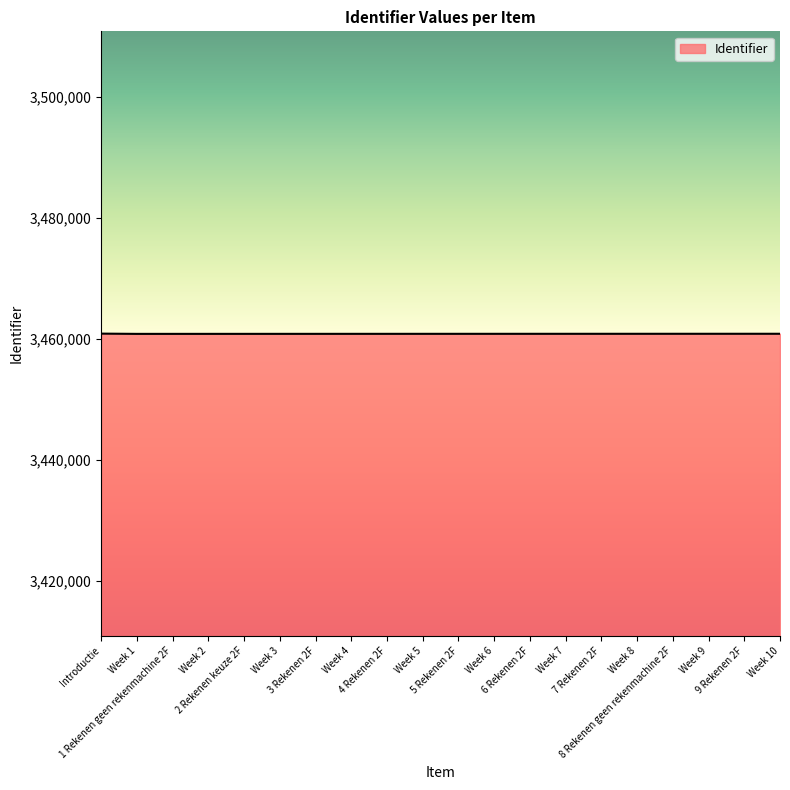

What is the minimum value shown in the chart?

3460794